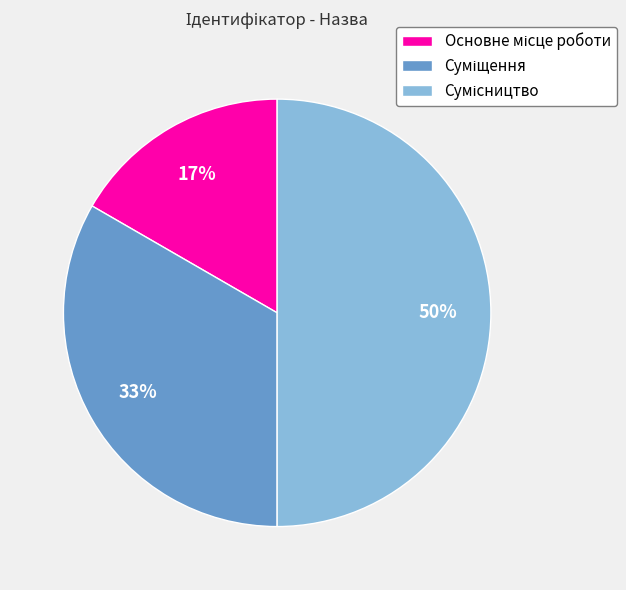

To the nearest percent, what is the average slice percentage?

33%